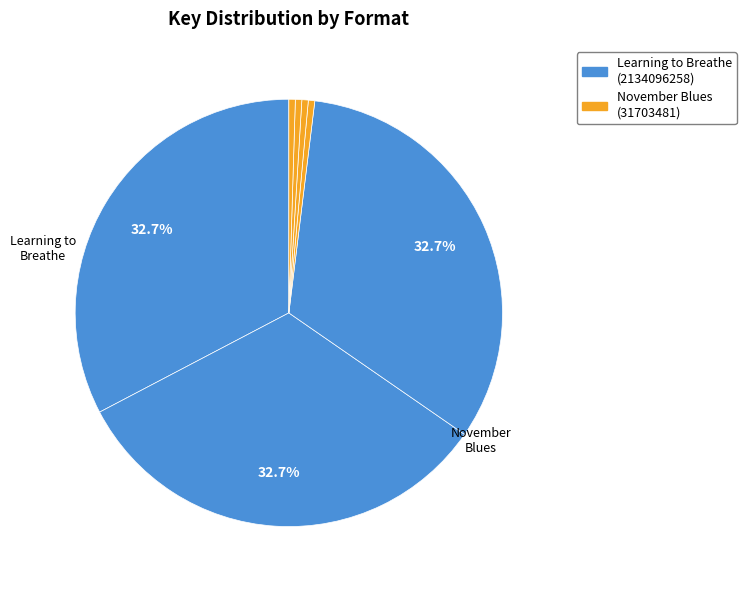

Rank the categories by value from lowest to highest.

November Blues (Mass Market Paperback), November Blues (Hardcover), November Blues (eBook), November Blues (Trade Paperback), Learning to Breathe (Trade Paperback), Learning to Breathe (Hardcover), Learning to Breathe (eBook)